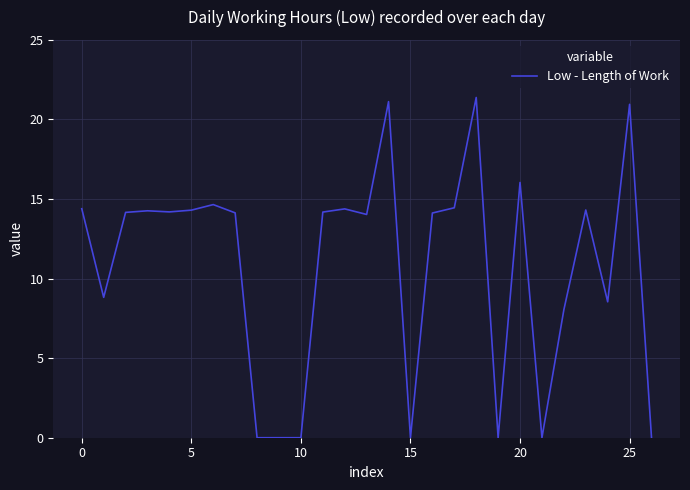

What is the greatest value displayed?

21.4